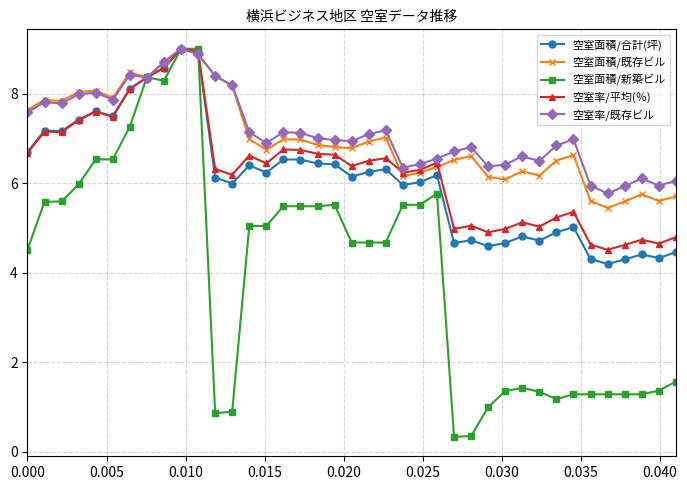

What is the highest value of the 空室面積/既存ビル series?

9.0